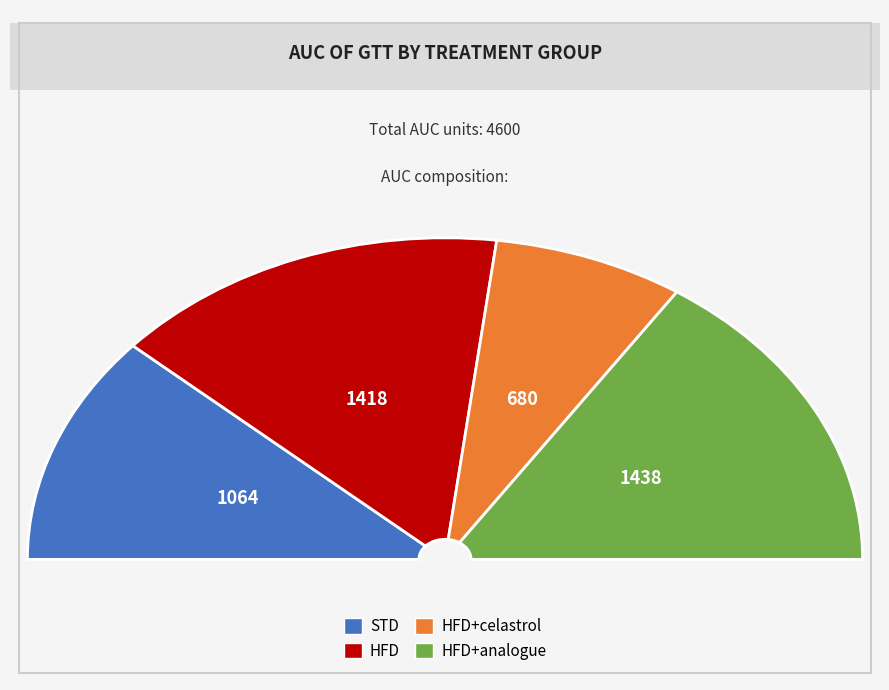

To the nearest percent, what is the difference between the STD and HFD+celastrol slice percentages?

8%